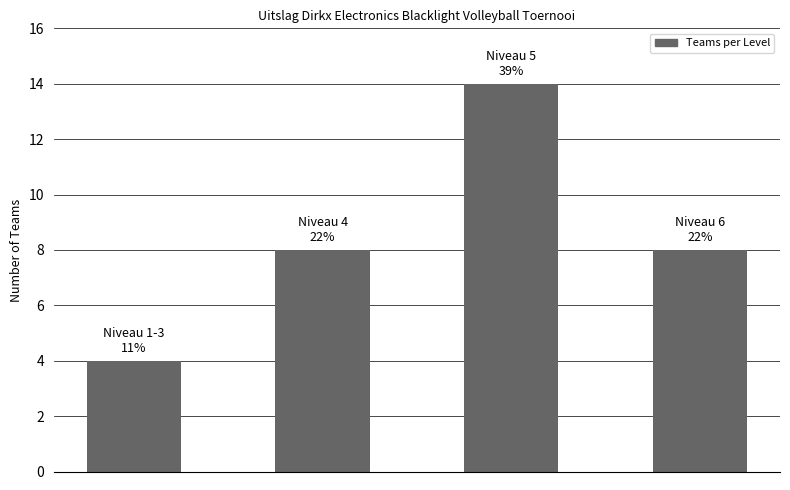

How many bars are there in total?

4